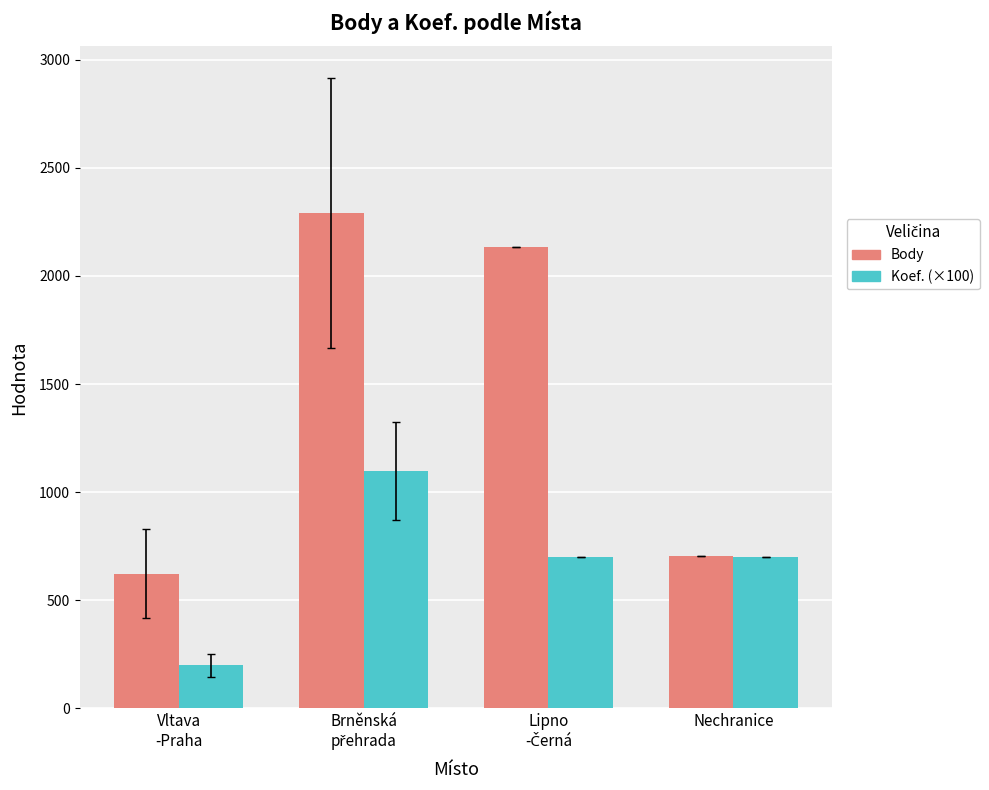

What are all the series names shown in the legend?

Body, Koef. (×100)